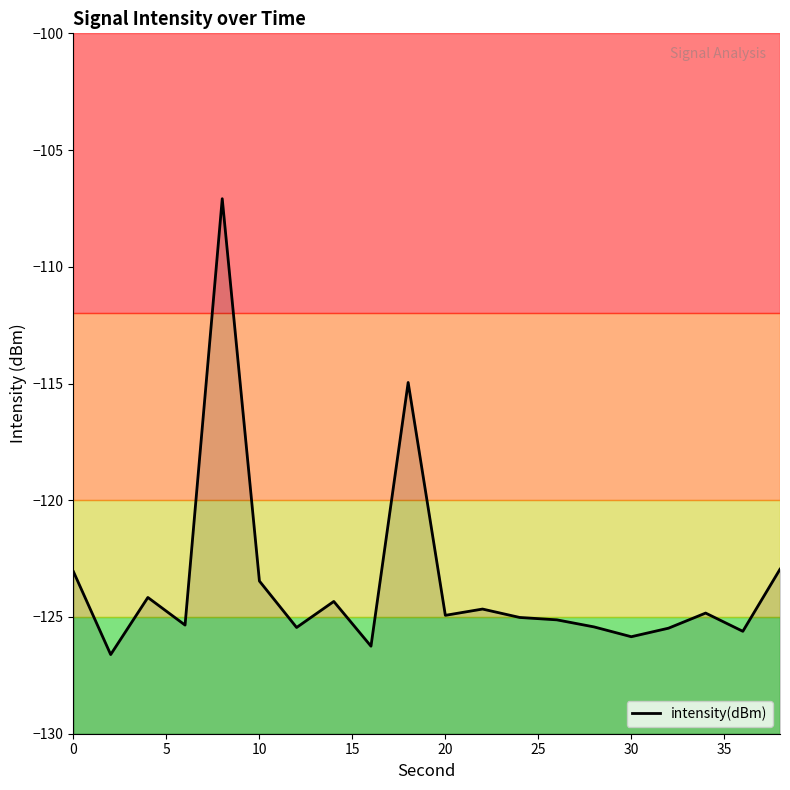

True or false: the data shows -72.3 at 18.

False